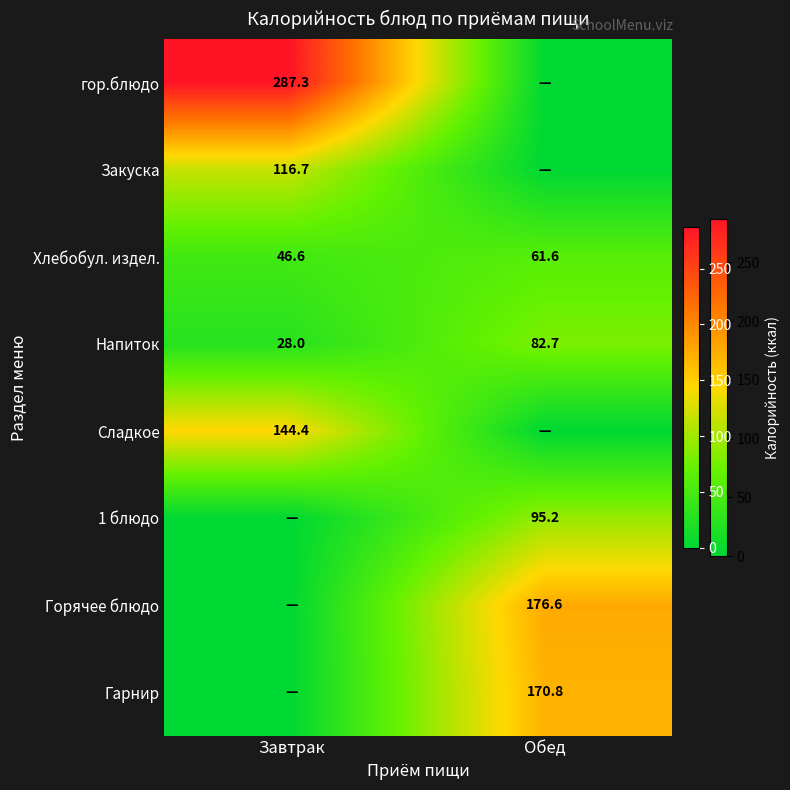

What is the total value across all series at Завтрак?

623.0